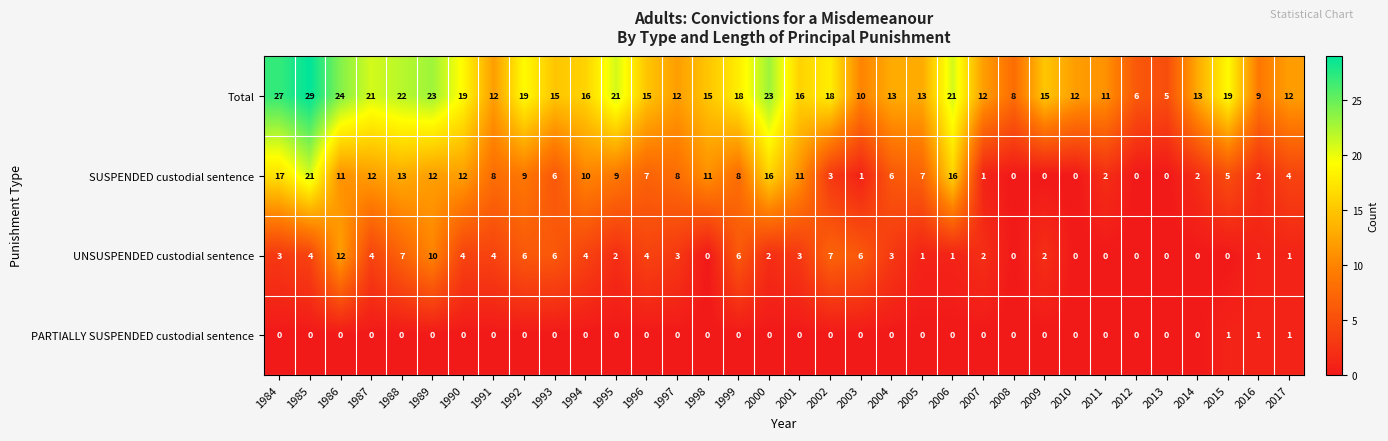

What is the sum of the UNSUSPENDED custodial sentence values at 1988 and 2017?

8